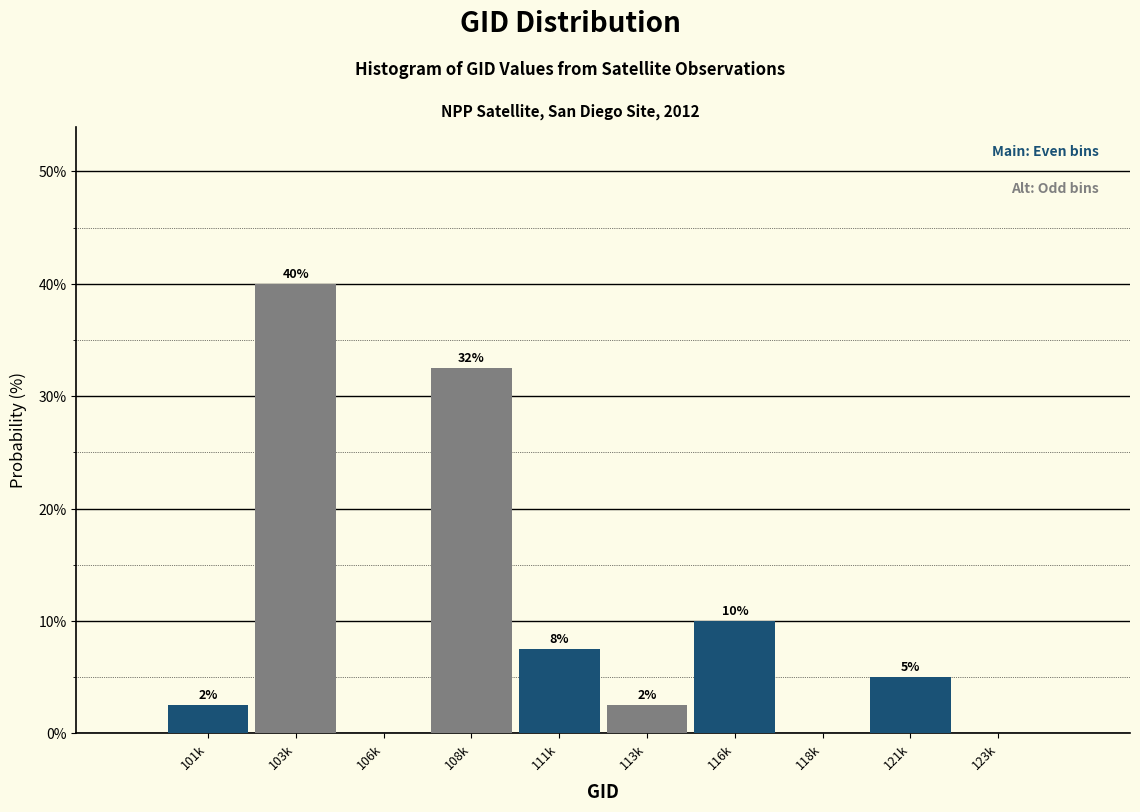

Are the bars horizontal?

No